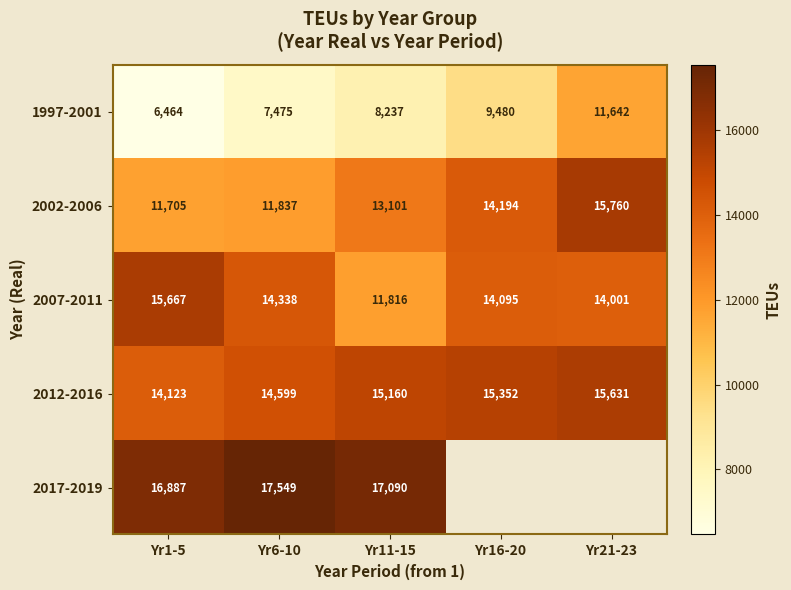

How many series are shown in this chart?

5